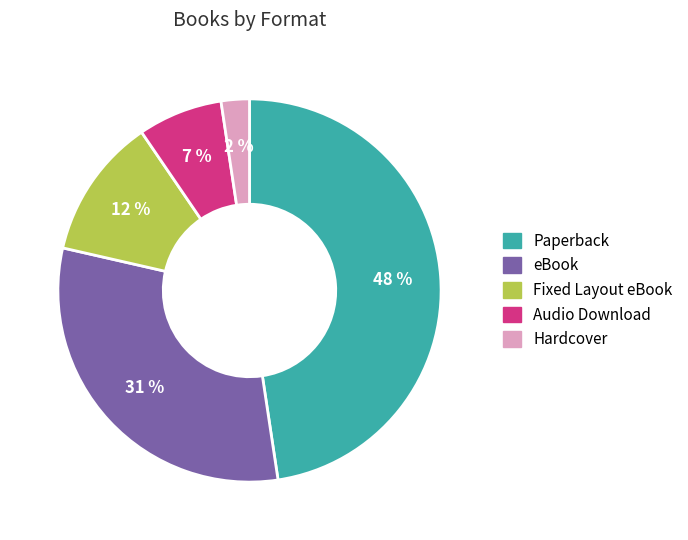

What is the largest slice in the pie chart?

Paperback